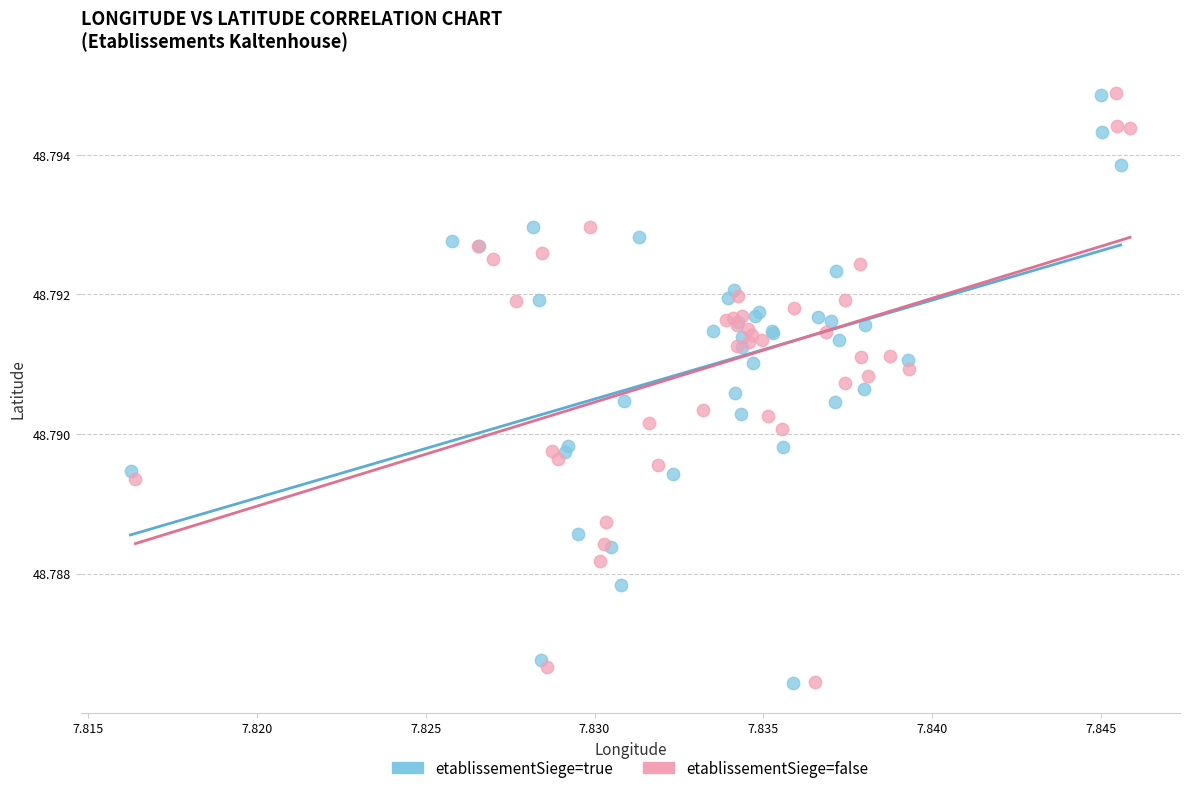

Which series has the largest Y range (max minus min)?

etablissementSiege=false